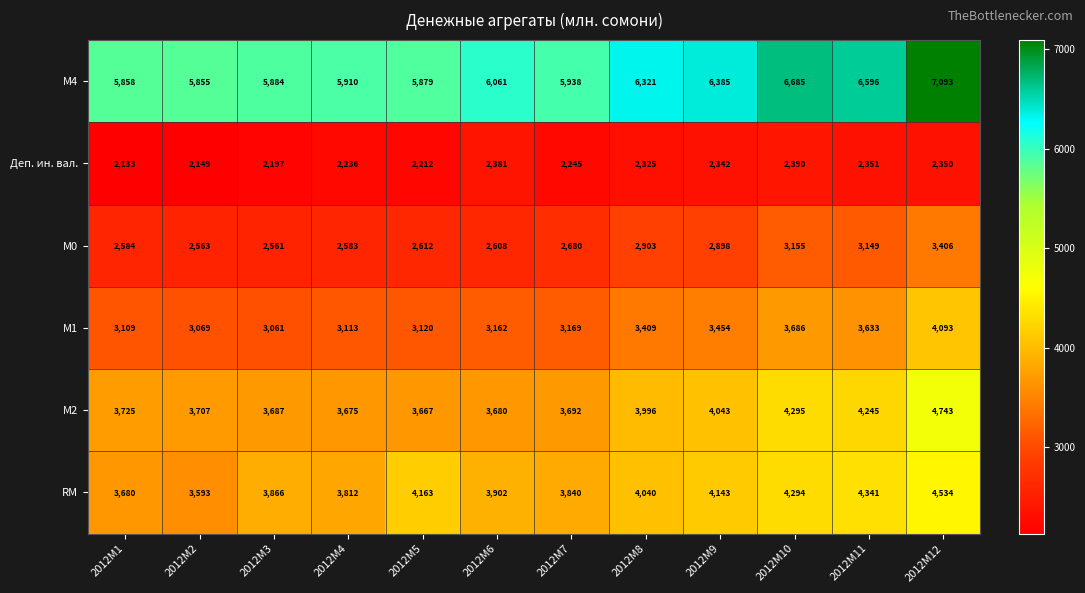

At which label does М1 reach its minimum?

2012M3